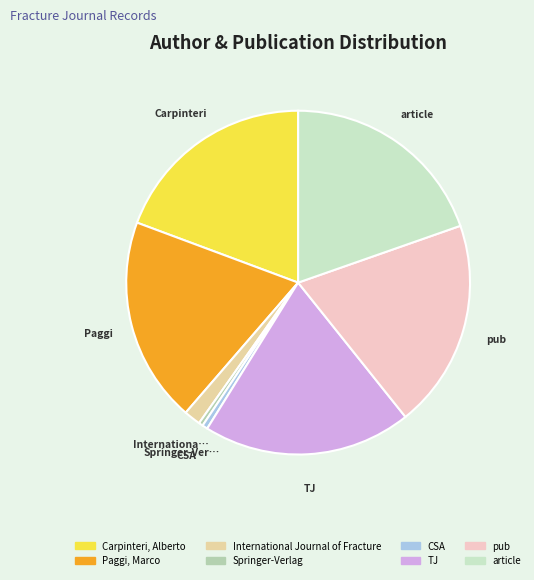

To the nearest percent, what portion does CSA represent?

1%